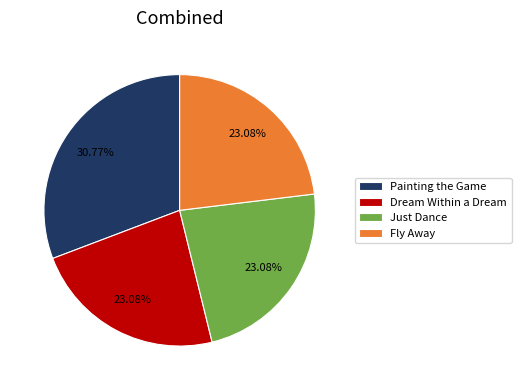

The Painting the Game slice represents 17% of the pie. True or false?

False